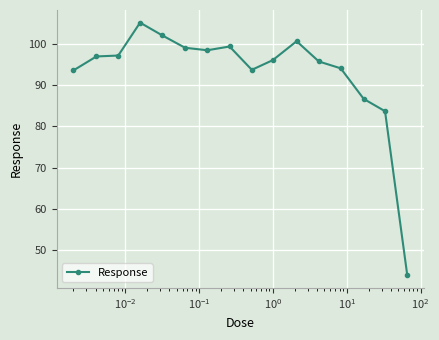

What is the value of the 13th point from the left?

94.0